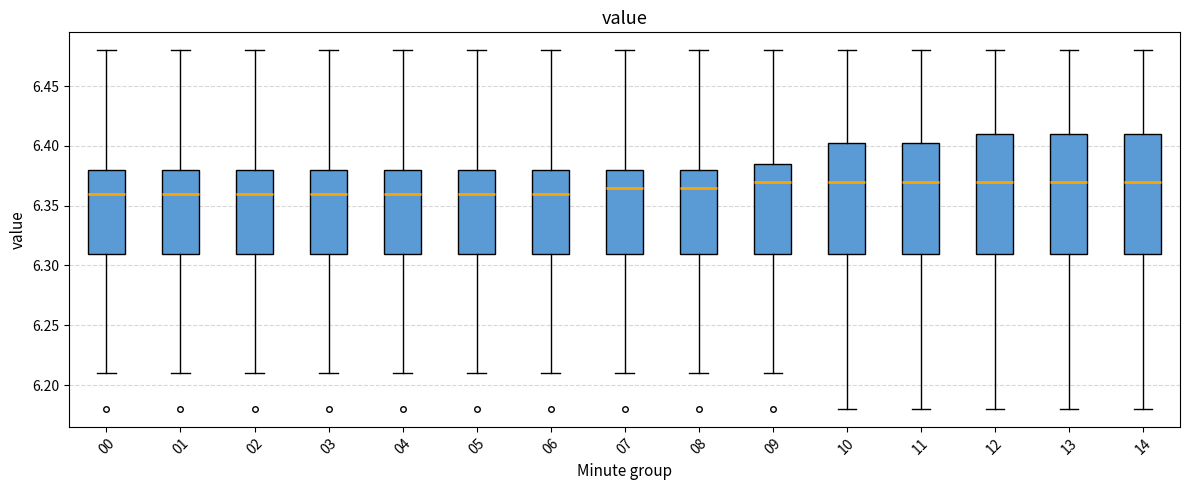

Reading left to right, transcribe this box plot: for each box, give where its median line is, the range the box spans, and where its two whiskers end, as read against the y-axis. The values are not printed on the chart, so give them approximately, as read against the axis.

00: median 6.360, box 6.310 to 6.380, whiskers 6.210 to 6.480
01: median 6.360, box 6.310 to 6.380, whiskers 6.210 to 6.480
02: median 6.360, box 6.310 to 6.380, whiskers 6.210 to 6.480
03: median 6.360, box 6.310 to 6.380, whiskers 6.210 to 6.480
04: median 6.360, box 6.310 to 6.380, whiskers 6.210 to 6.480
05: median 6.360, box 6.310 to 6.380, whiskers 6.210 to 6.480
06: median 6.360, box 6.310 to 6.380, whiskers 6.210 to 6.480
07: median 6.365, box 6.310 to 6.380, whiskers 6.210 to 6.480
08: median 6.365, box 6.310 to 6.380, whiskers 6.210 to 6.480
09: median 6.370, box 6.310 to 6.385, whiskers 6.210 to 6.480
10: median 6.370, box 6.310 to 6.405, whiskers 6.180 to 6.480
11: median 6.370, box 6.310 to 6.405, whiskers 6.180 to 6.480
12: median 6.370, box 6.310 to 6.410, whiskers 6.180 to 6.480
13: median 6.370, box 6.310 to 6.410, whiskers 6.180 to 6.480
14: median 6.370, box 6.310 to 6.410, whiskers 6.180 to 6.480